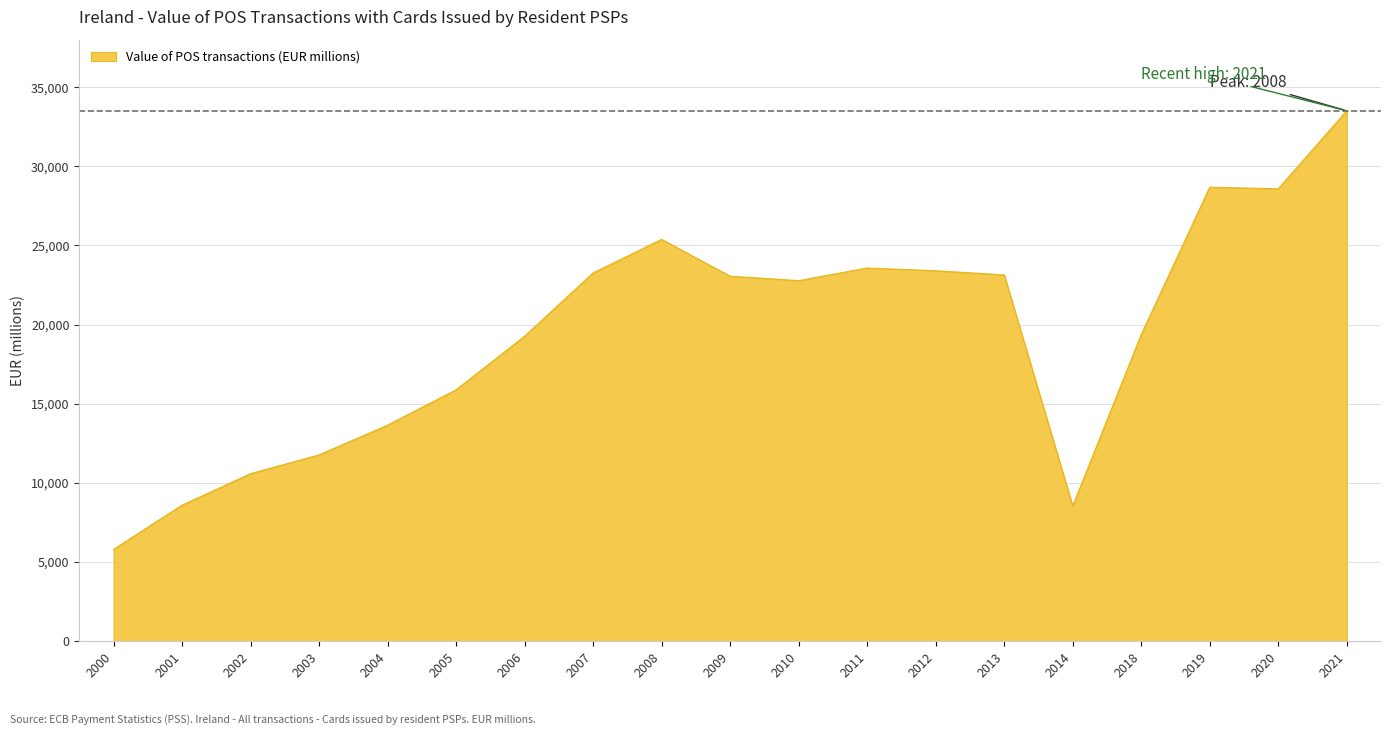

The chart shows a value of 8022.3 at 2007. True or false?

False